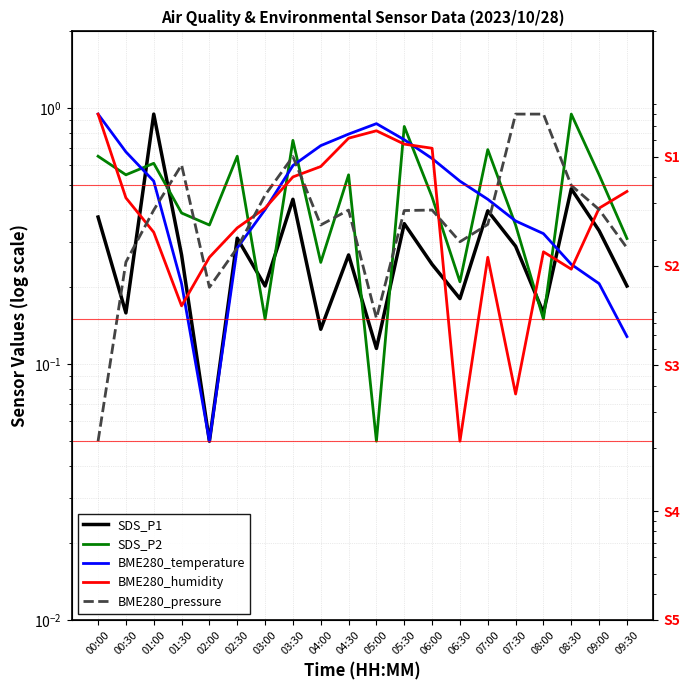

How many interior local peaks does the SDS_P2 series have?

7